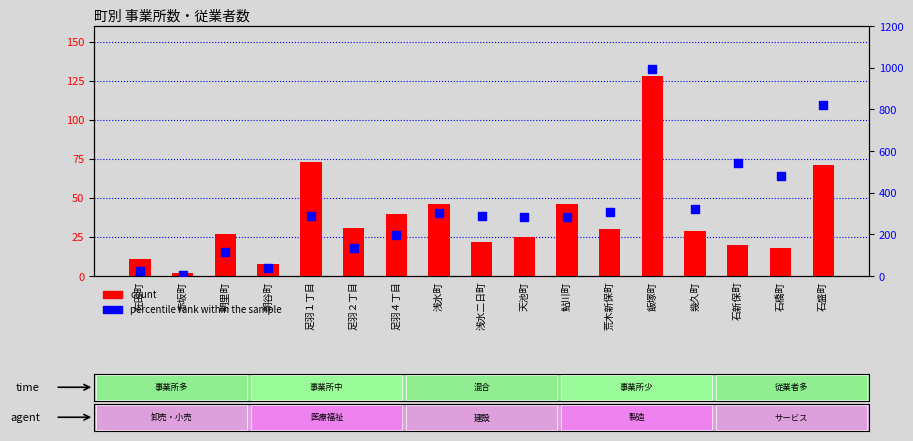

Which series contains the highest Y value?

percentile rank within the sample